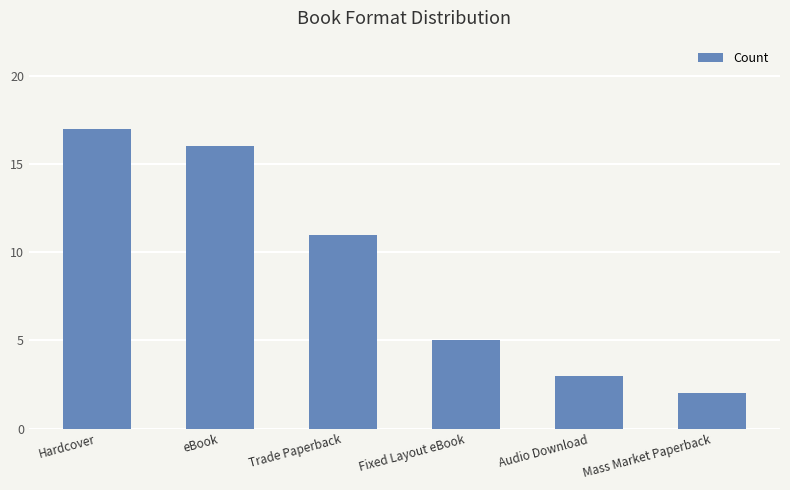

List the labels in order of value, smallest first.

Mass Market Paperback, Audio Download, Fixed Layout eBook, Trade Paperback, eBook, Hardcover